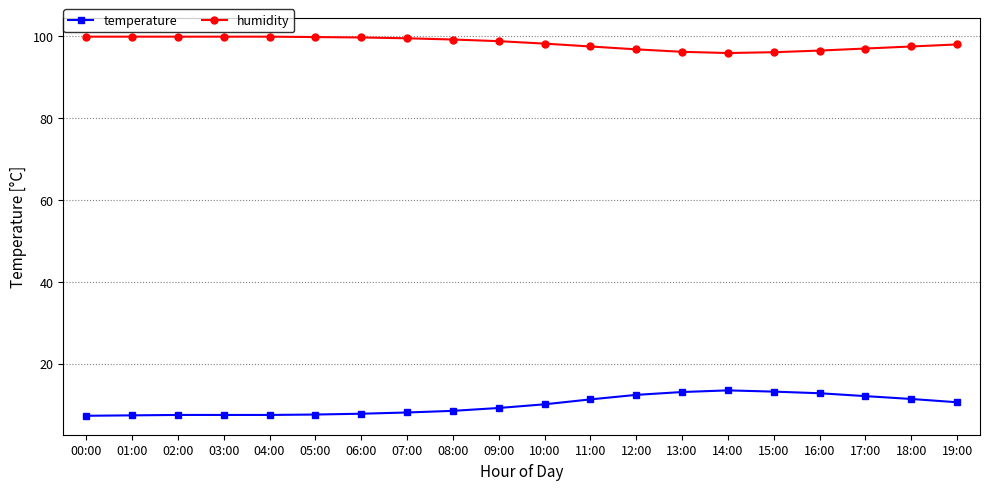

What is the greatest value displayed?

99.9